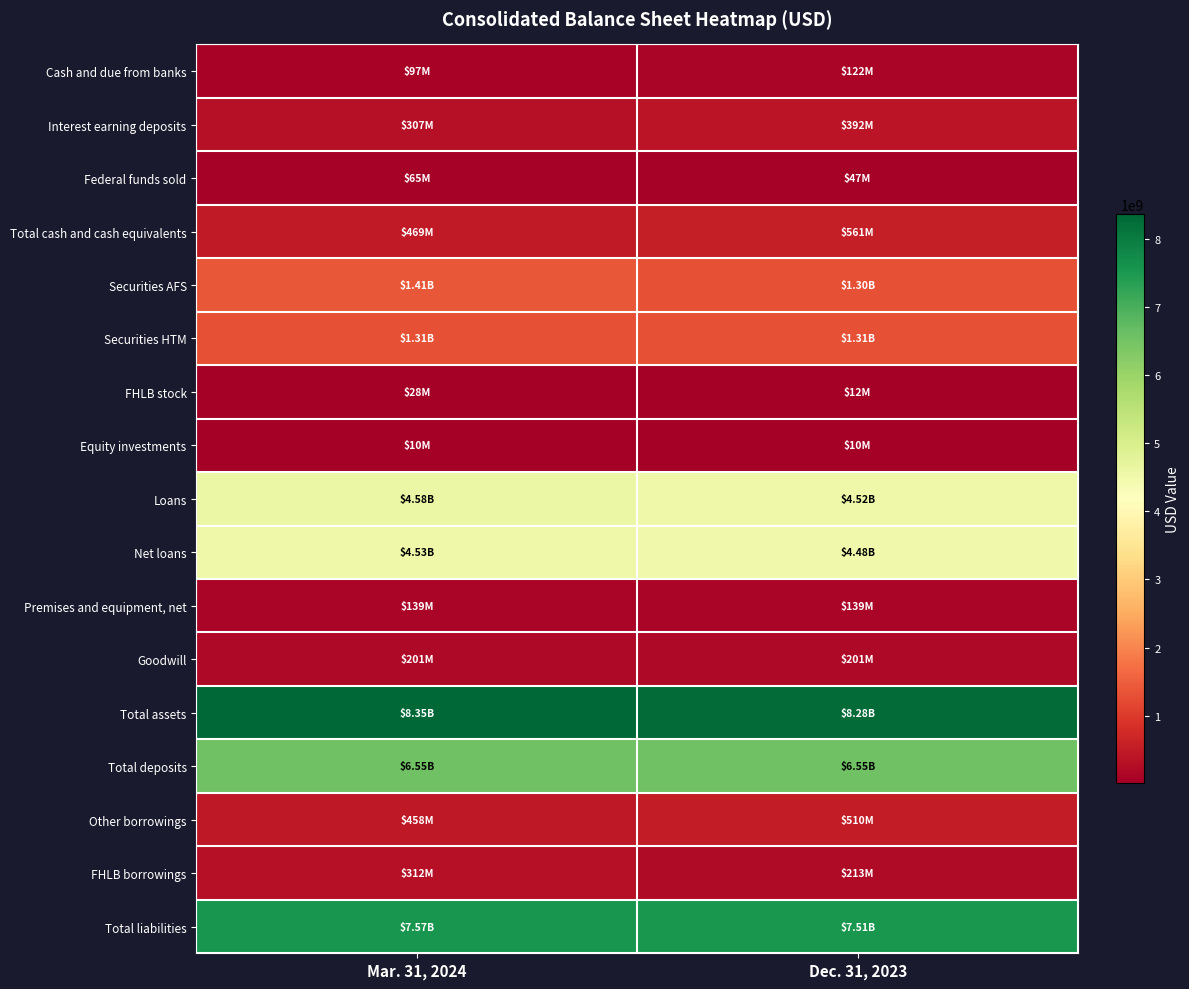

At which category is the sum across all series the highest?

Mar. 31, 2024